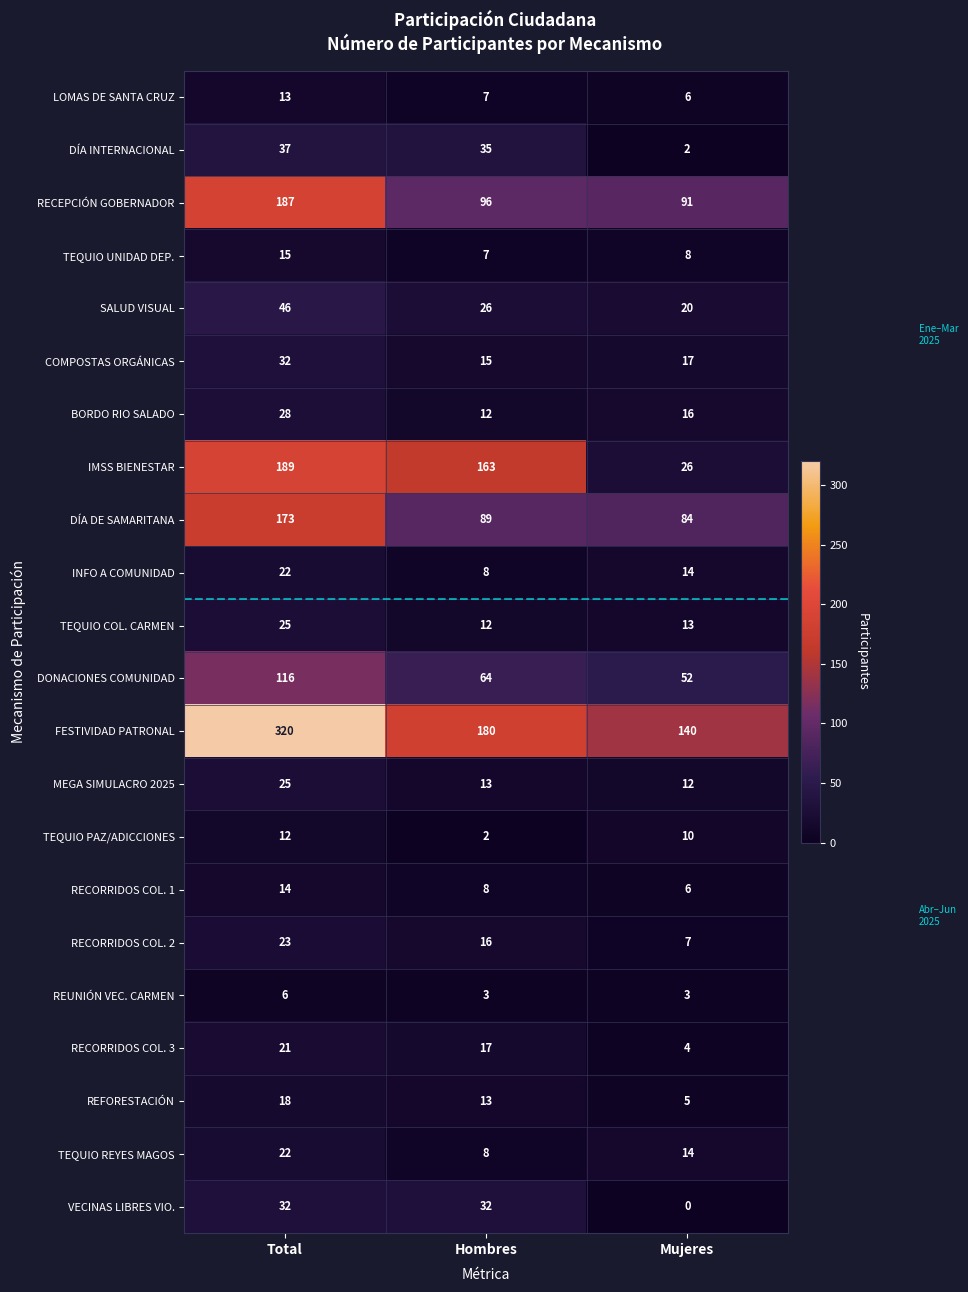

True or false: TEQUIO REYES MAGOS has a value of 14 at Mujeres.

True